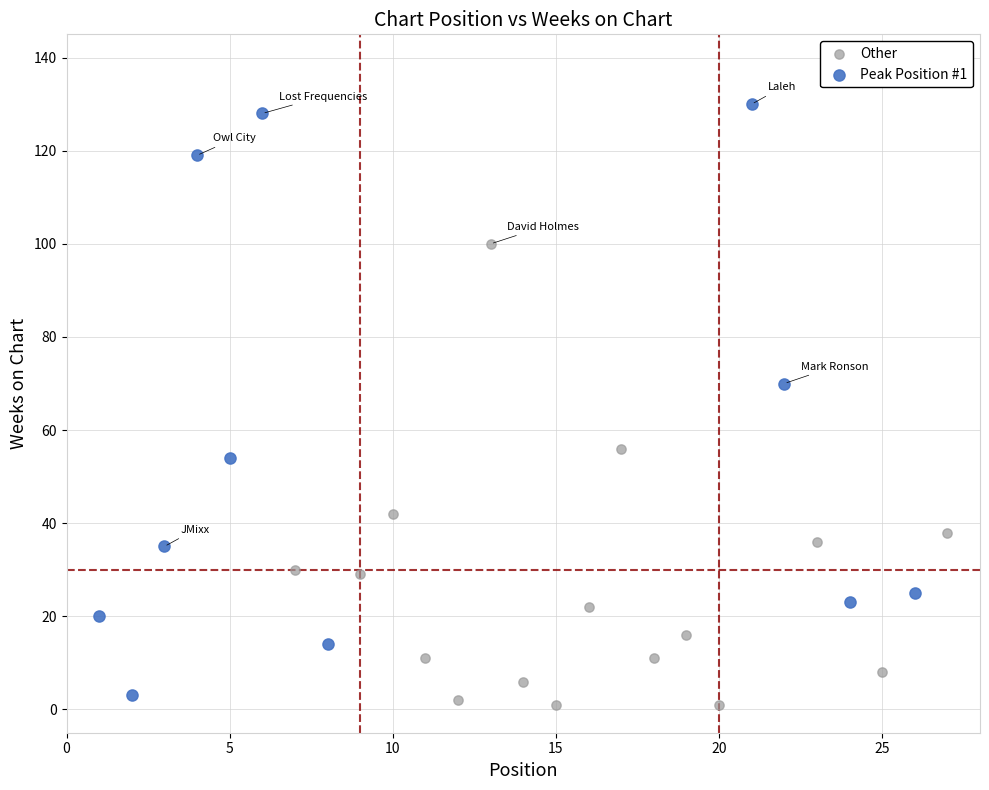

Which series contains the highest Y value?

Peak Position #1